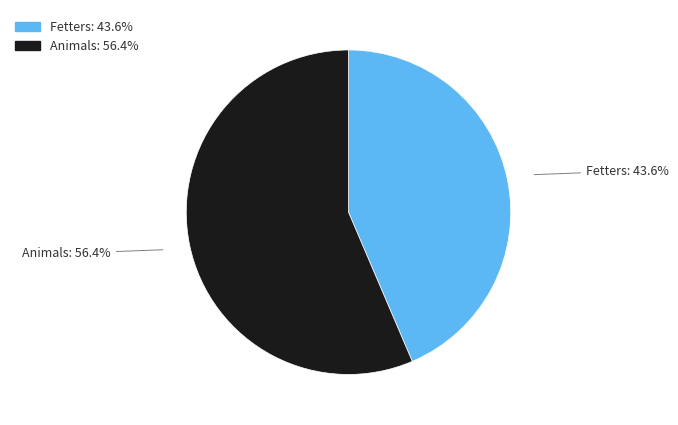

Do Animals and Fetters together represent more than half of the pie?

Yes